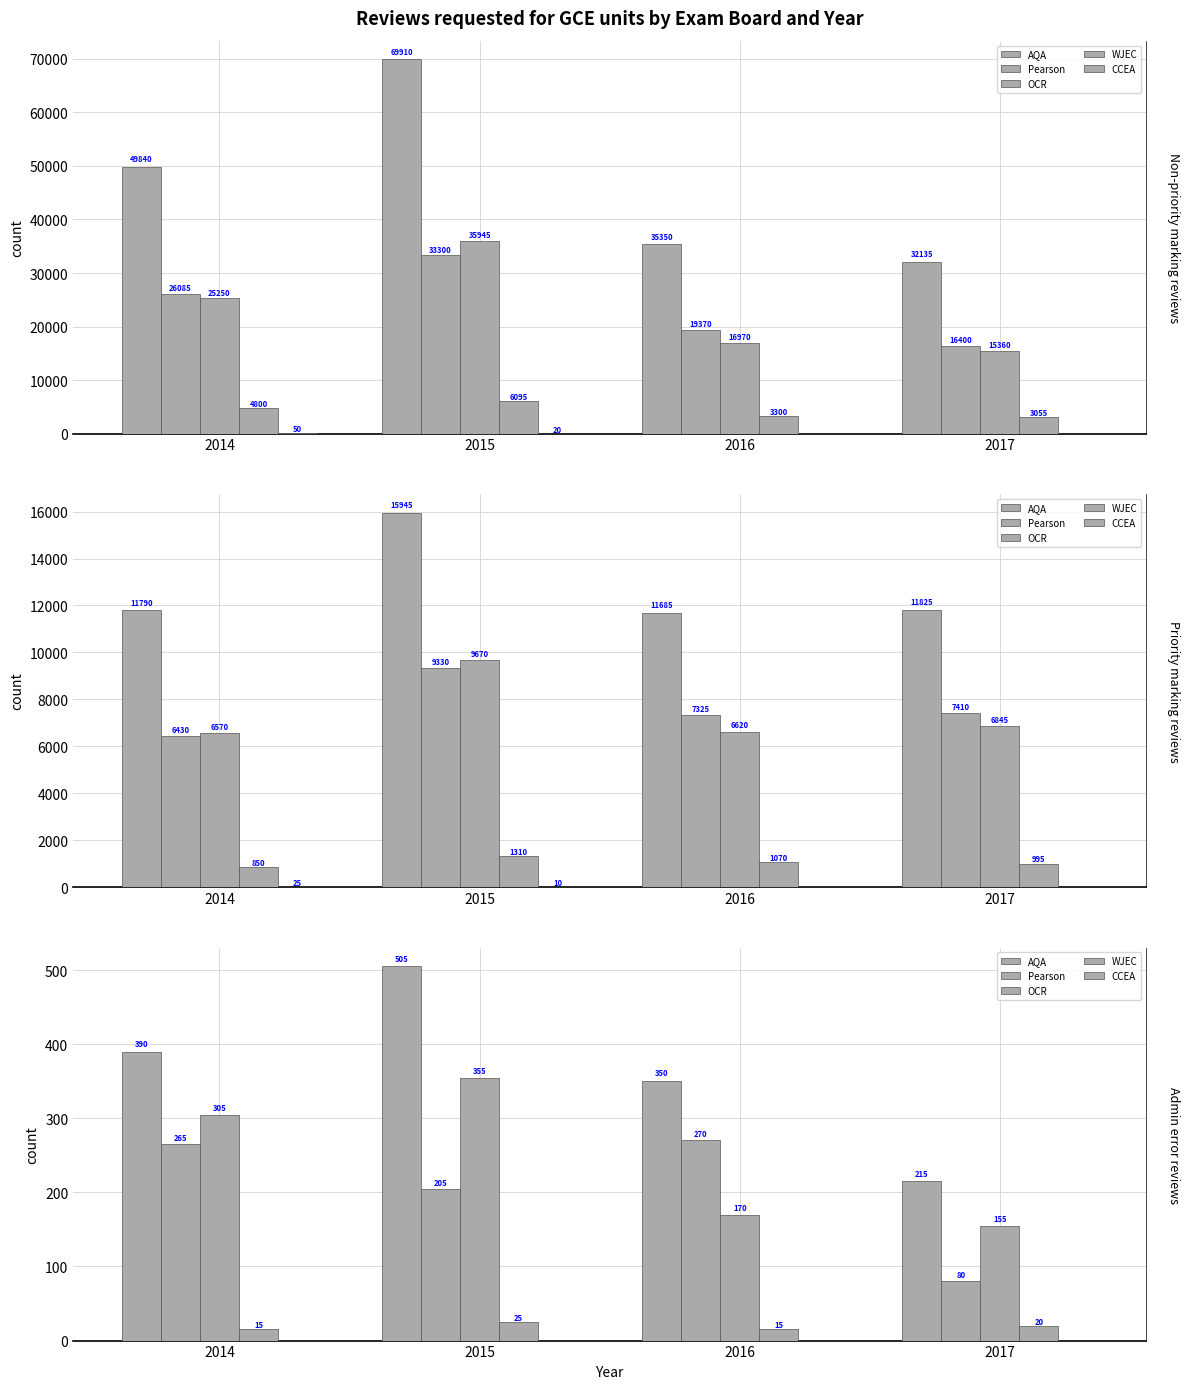

Rank the categories by AQA value from lowest to highest.

2017, 2016, 2014, 2015